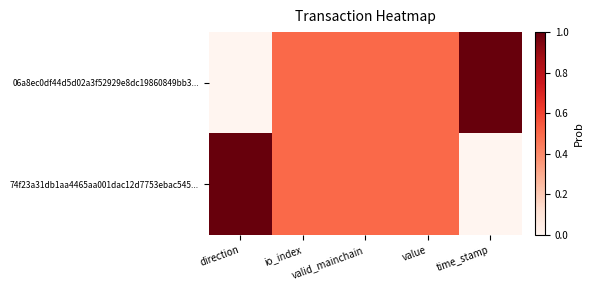

How many categories are shown in the chart?

5